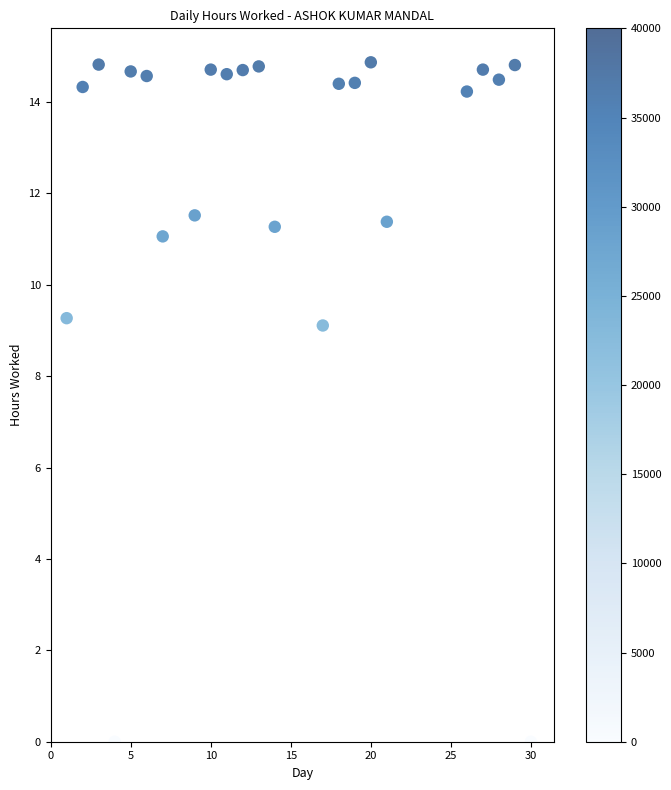

What is the range of Y values (max minus min)?

14.9